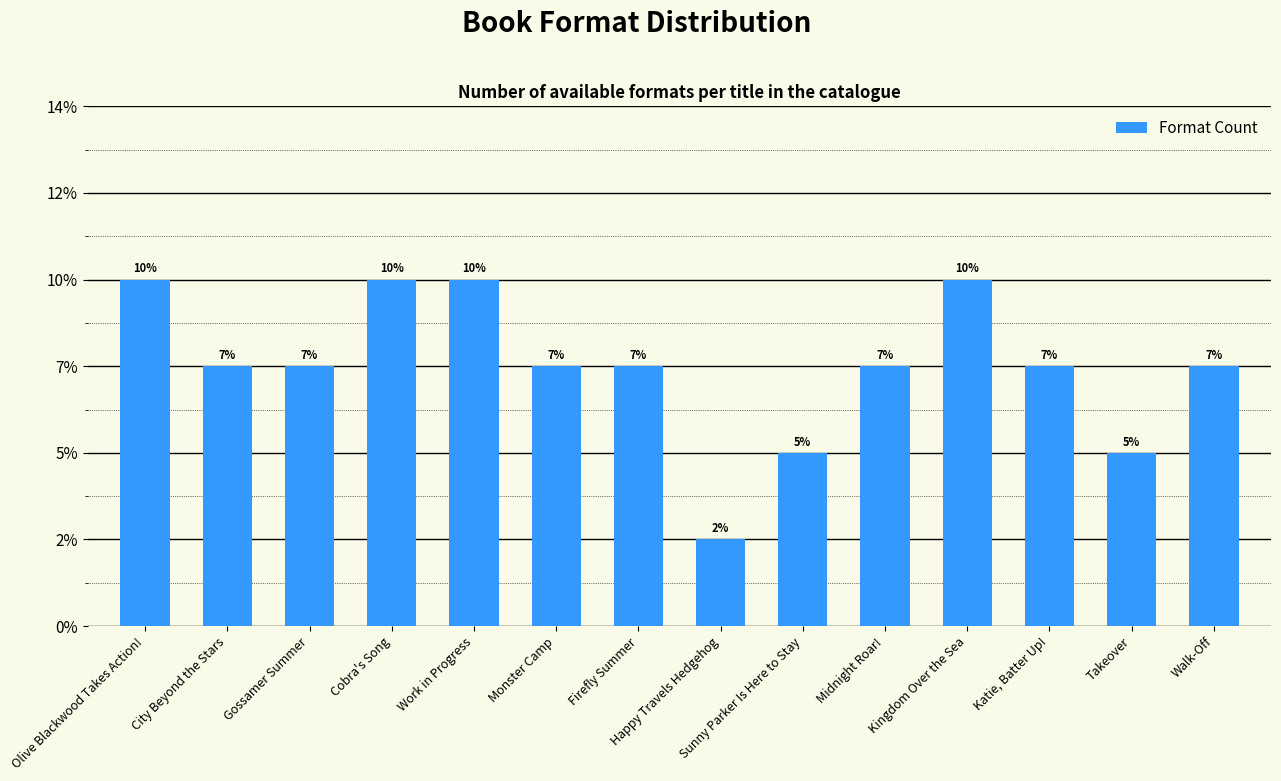

Are the bars horizontal?

No